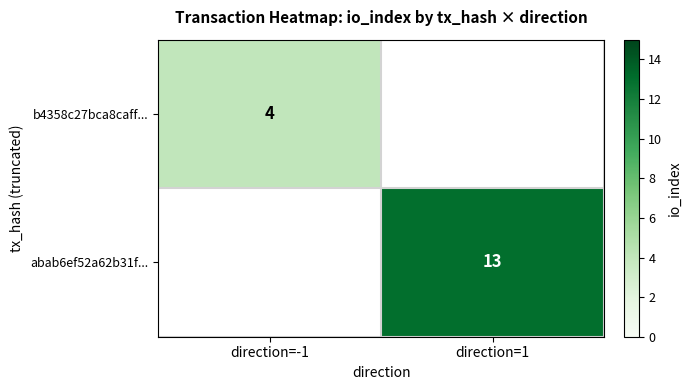

Is the value of b4358c27bca8caff... at direction=-1 greater than the value of abab6ef52a62b31f... at direction=1?

No